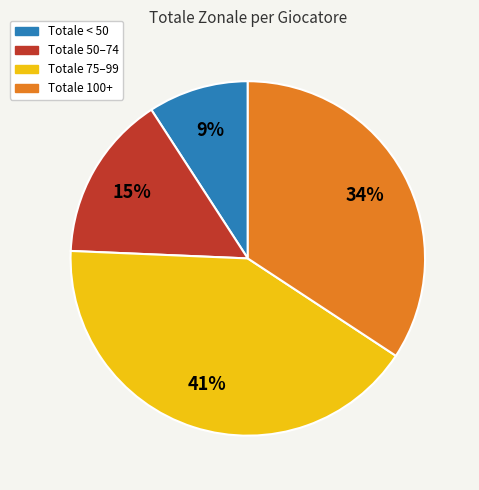

How many slices are in this pie chart?

4